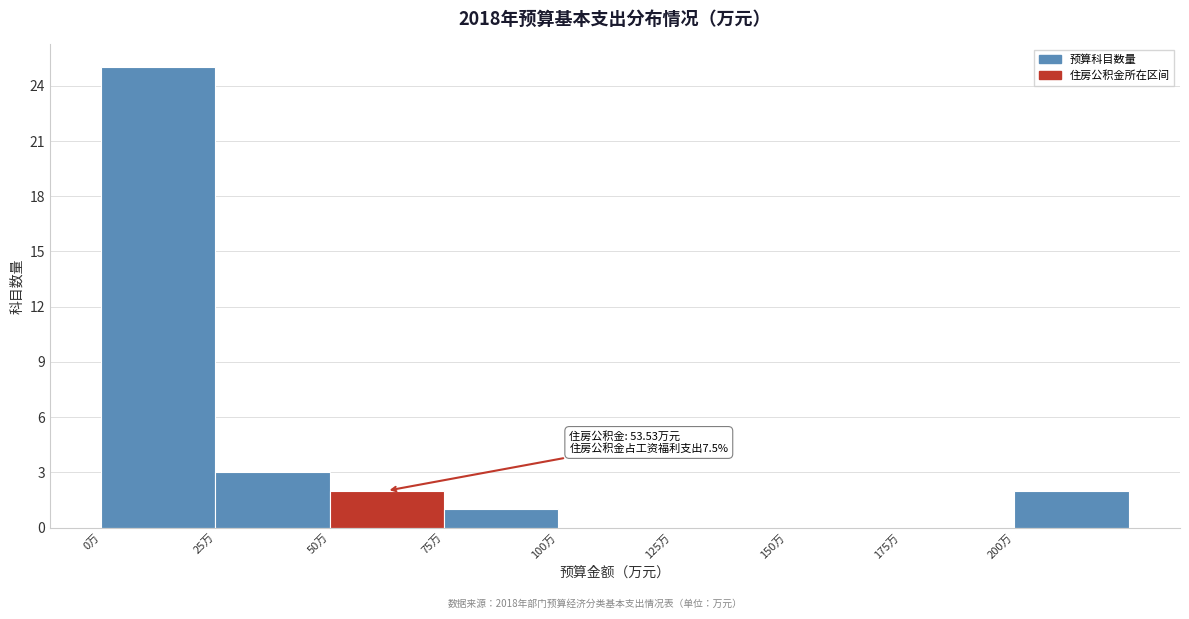

Which range on the x-axis has the tallest bar?

0 to 25